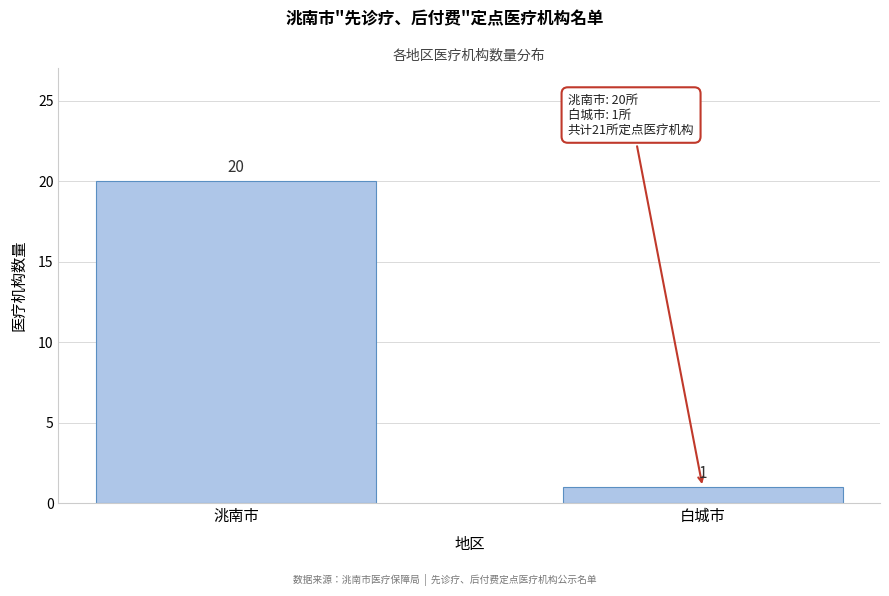

Reading left to right, list all the values displayed in this chart.

20	1